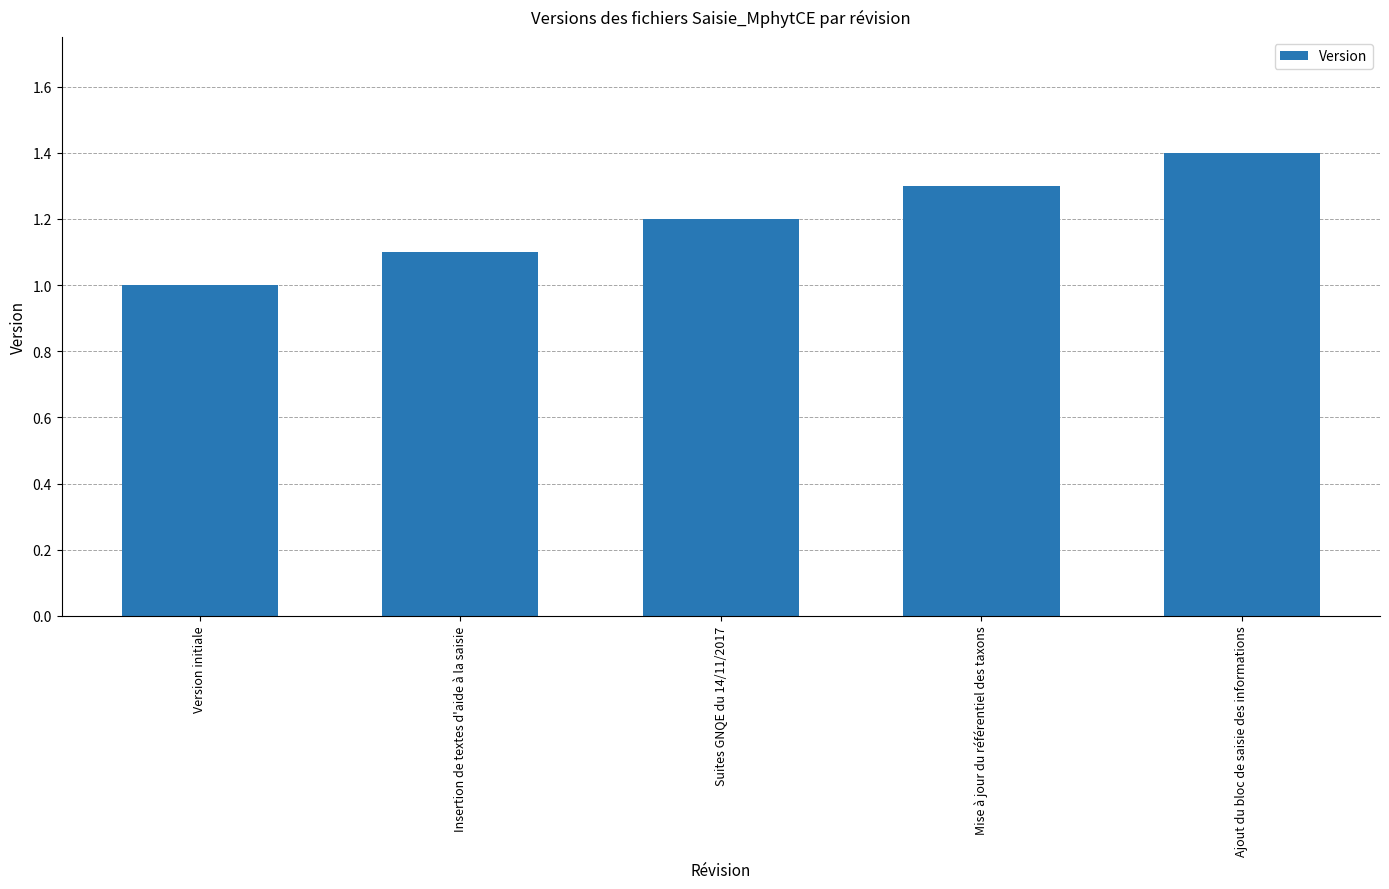

Rank the categories by value from highest to lowest.

Ajout du bloc de saisie des informations, Mise à jour du référentiel des taxons, Suites GNQE du 14/11/2017, Insertion de textes d'aide à la saisie, Version initiale